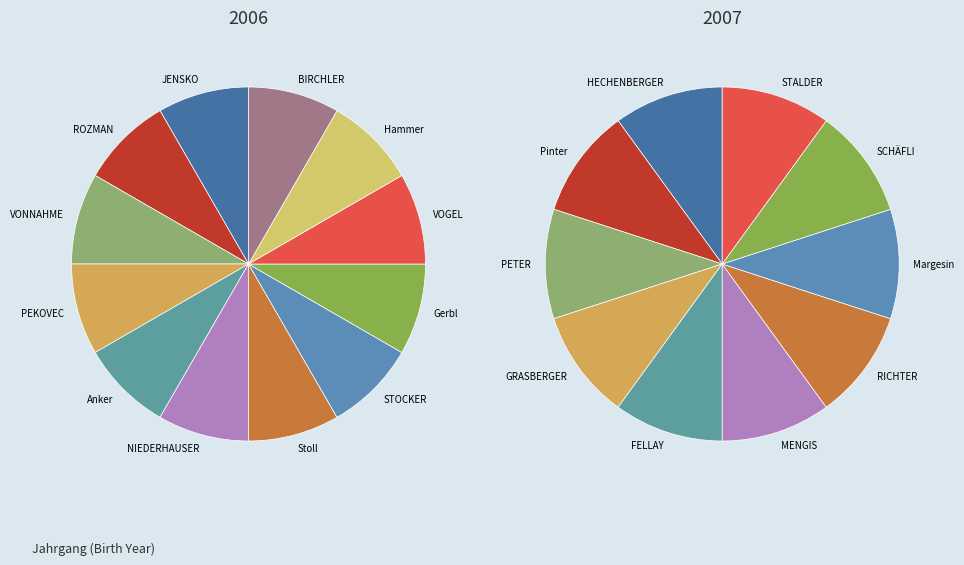

How much of the chart is everything except 2007?

54.5%